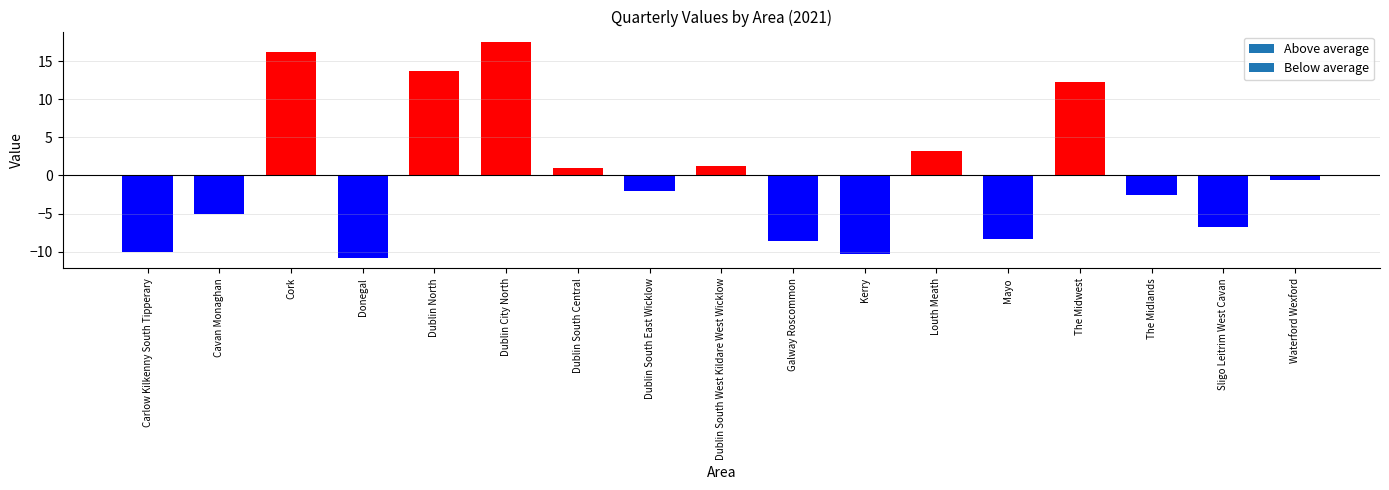

What is the label of the 2nd bar from the right?

Sligo Leitrim West Cavan